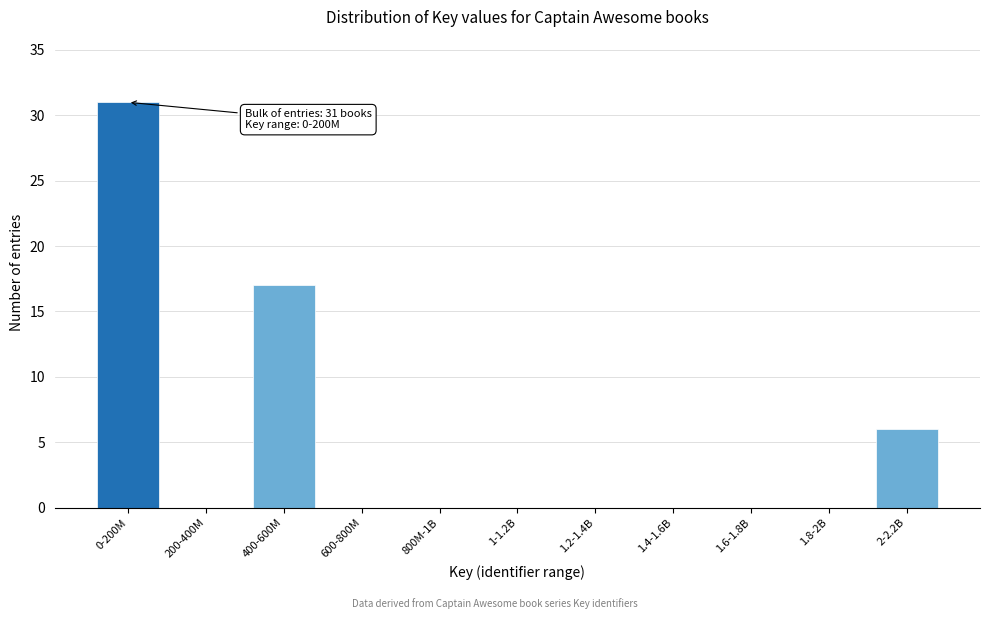

Which label corresponds to the largest value in the chart?

0-200M